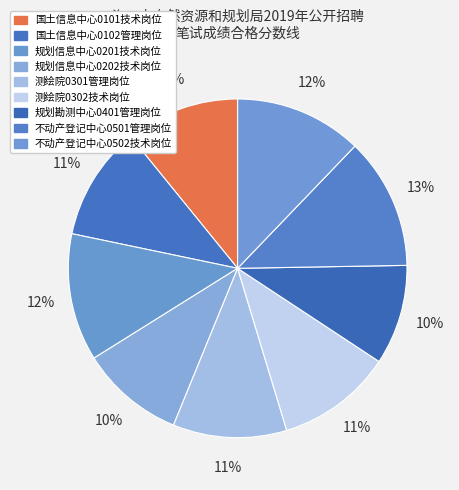

How many segments does this pie chart have?

9